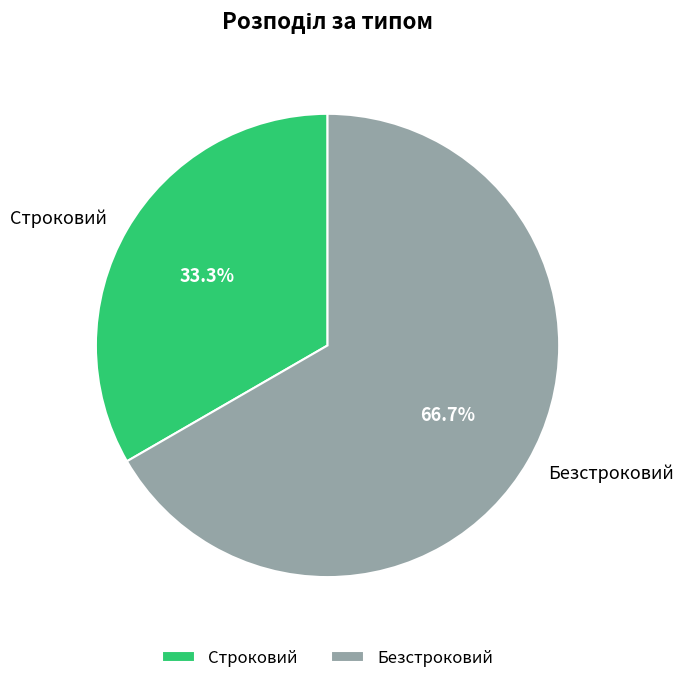

Which category has the smallest portion of the pie?

Строковий